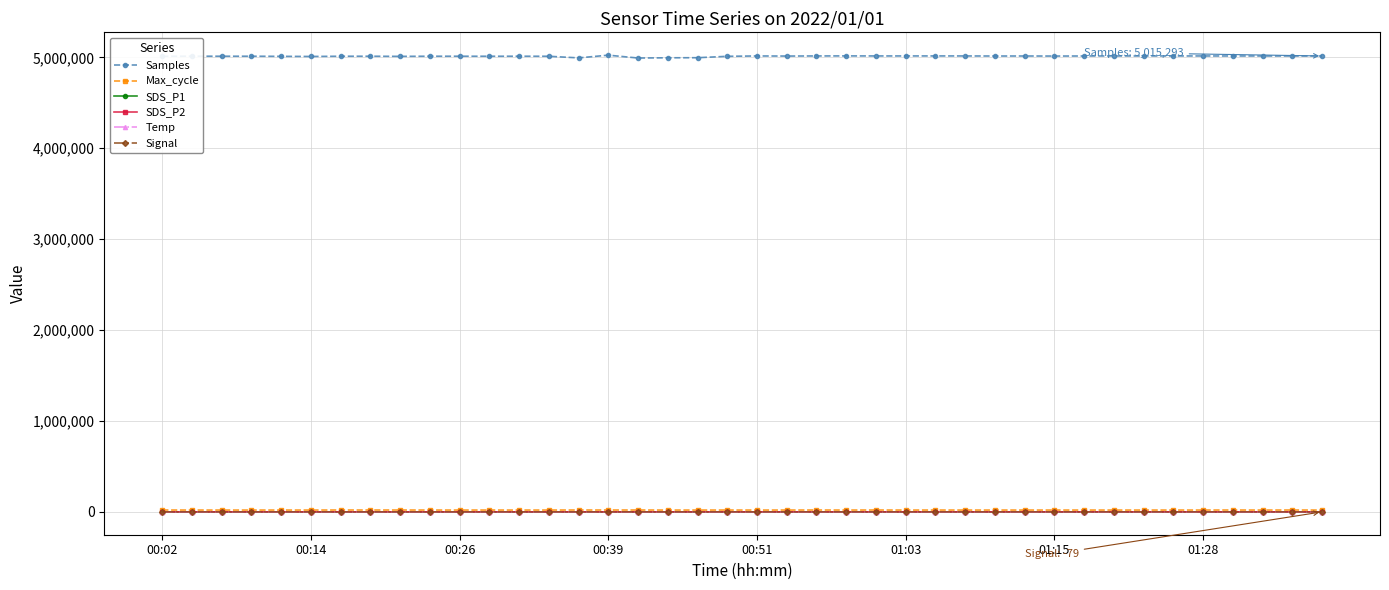

Which series has the widest spread of values?

Samples